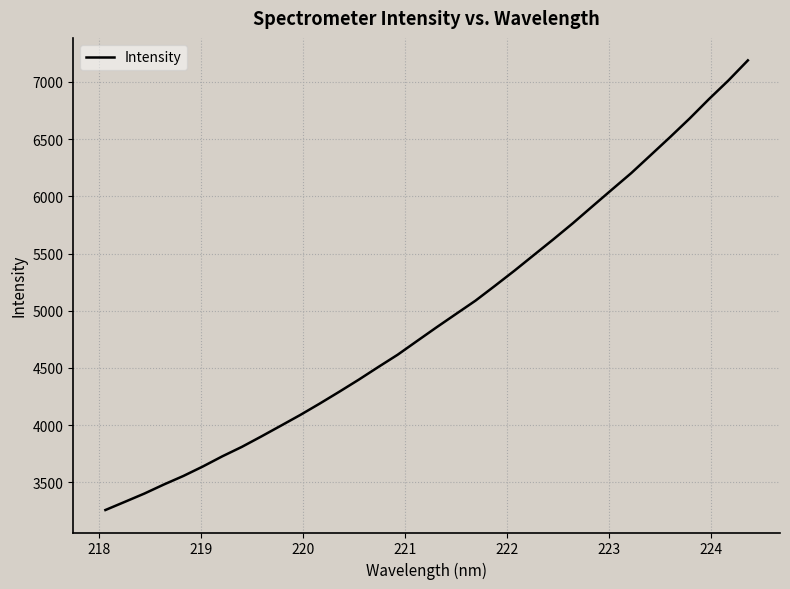

Count the number of categories in the chart.

34